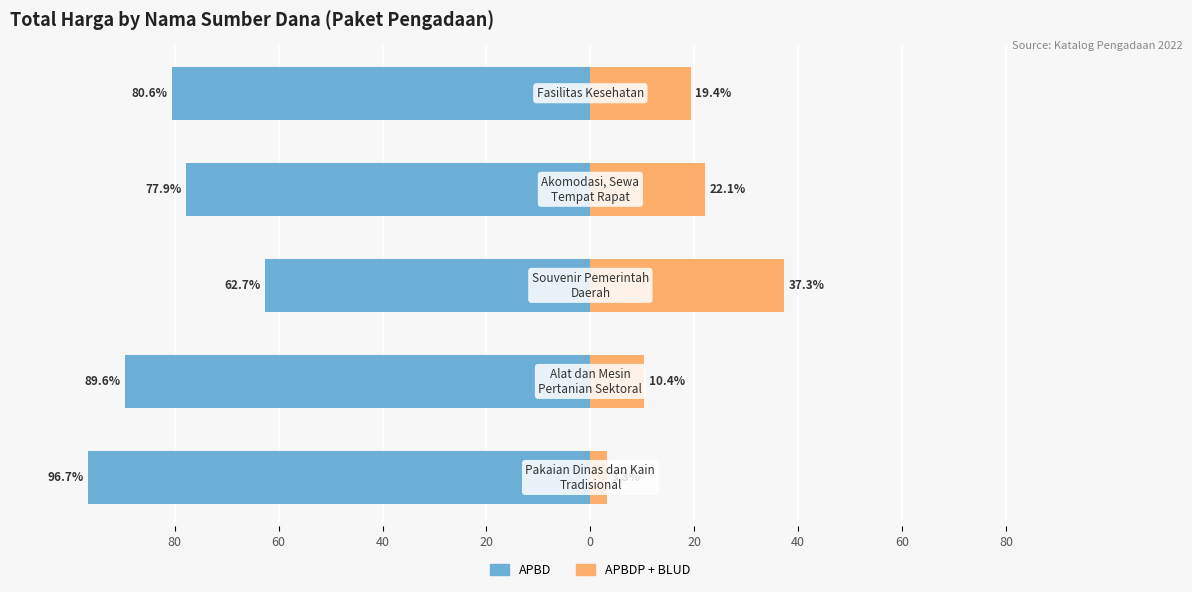

Which series has the widest spread of values?

APBD